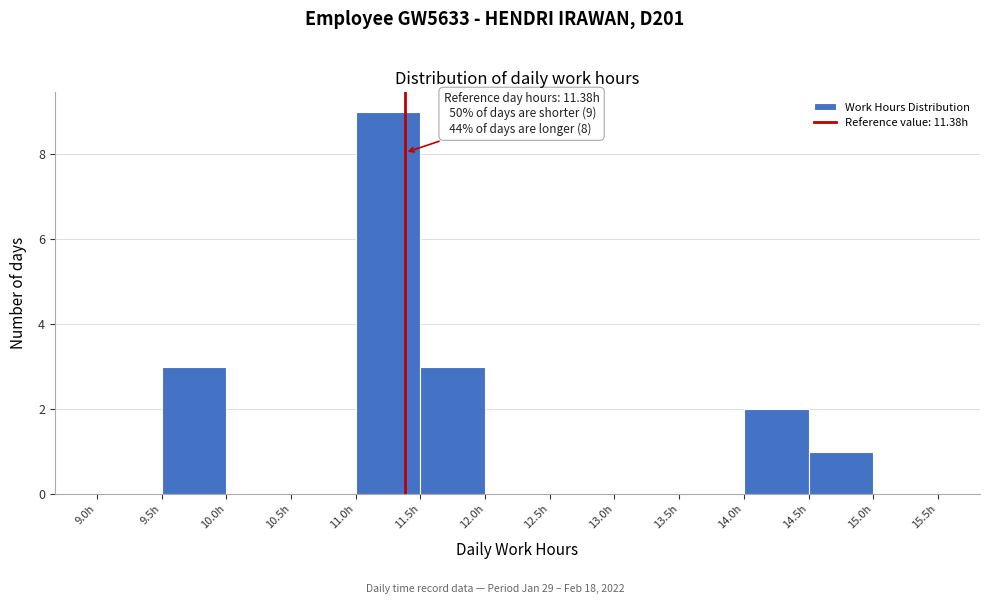

Over which range of the x-axis is the bar tallest?

11.0 to 11.5